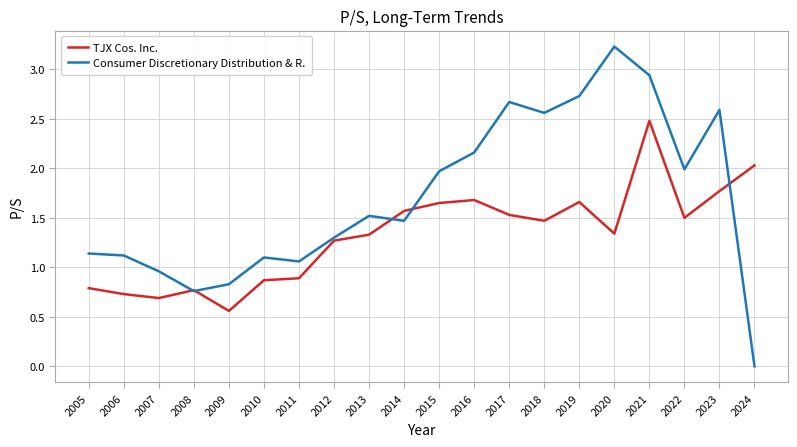

List the series in order of their peak value, highest first.

Consumer Discretionary Distribution & R., TJX Cos. Inc.